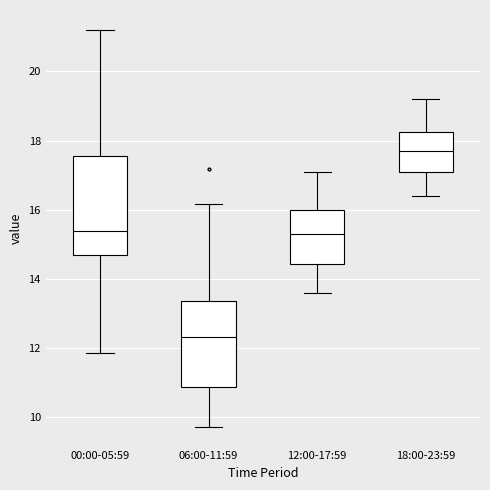

Comparing the boxes themselves (not the whiskers), which one is the tallest?

00:00-05:59